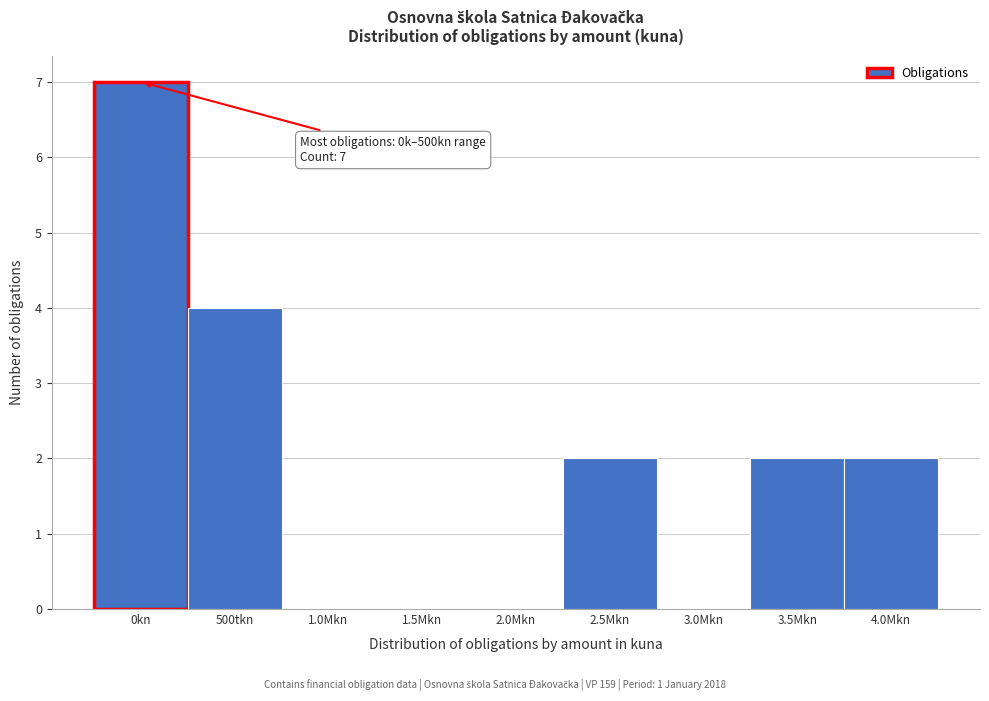

Reading left to right, transcribe all the data shown in this chart.

0kn=7	500tkn=4	1.0Mkn=0	1.5Mkn=0	2.0Mkn=0	2.5Mkn=2	3.0Mkn=0	3.5Mkn=2	4.0Mkn=2